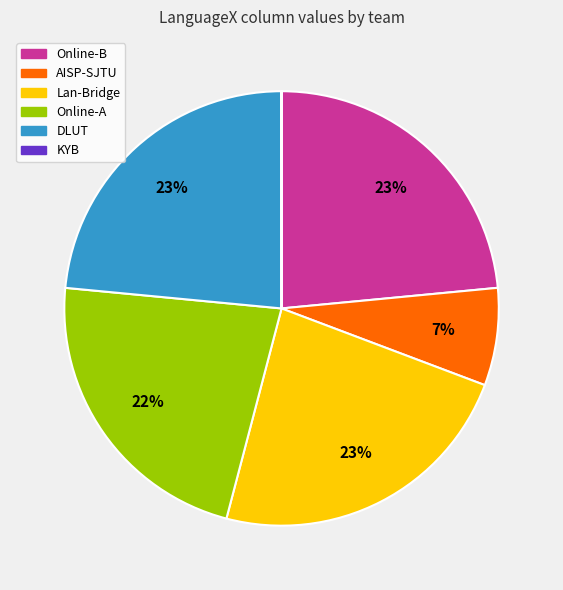

Does AISP-SJTU represent more than half of the total?

No